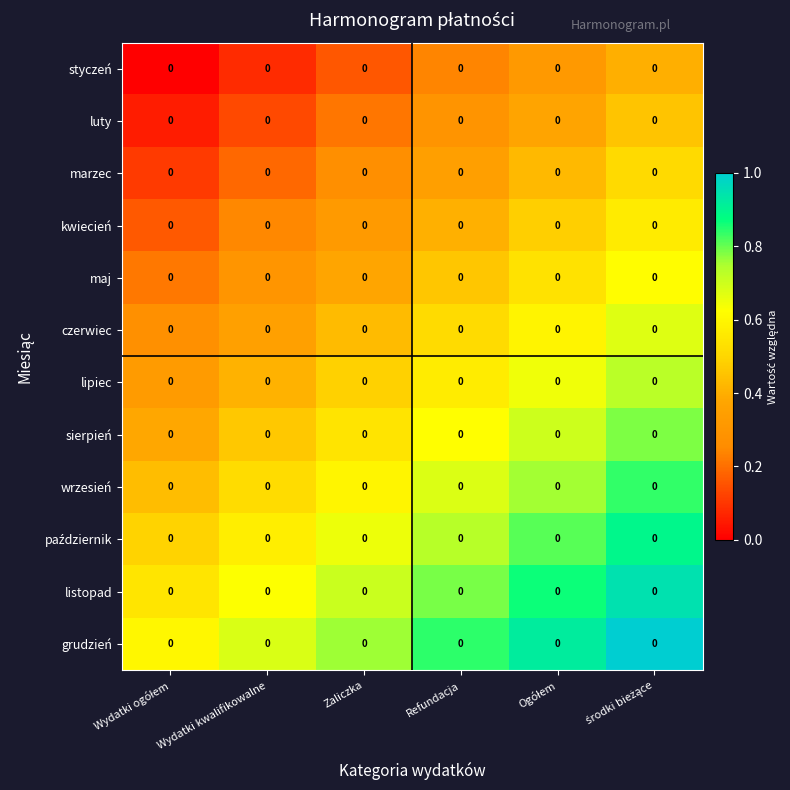

The value of luty at Wydatki kwalifikowalne is 0.1. True or false?

False